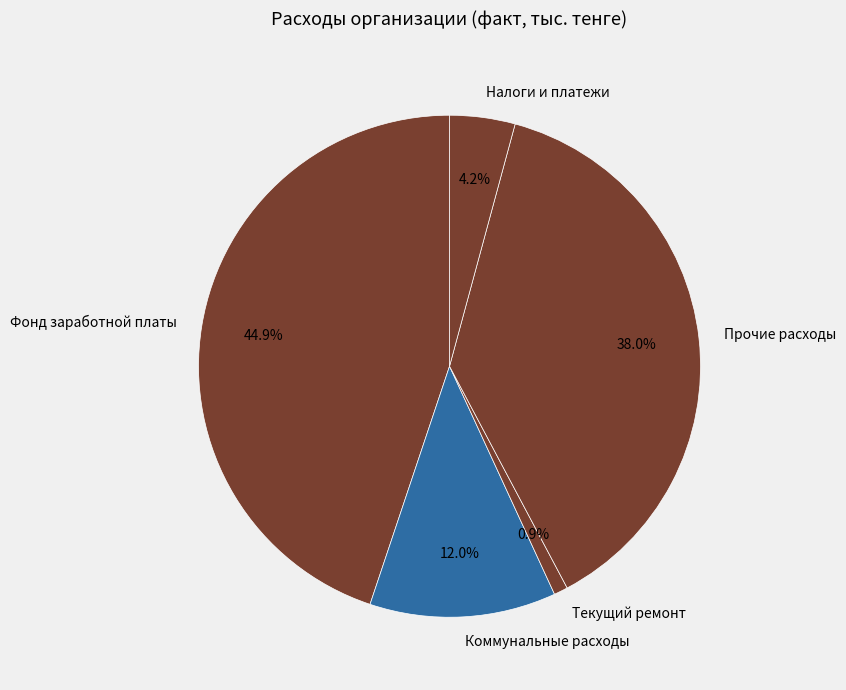

Which slice is the smallest?

Текущий ремонт